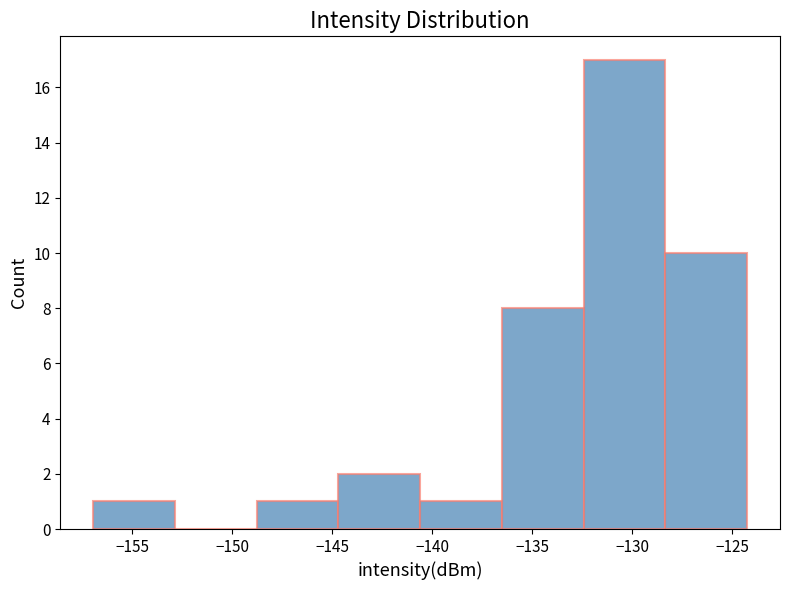

How tall is the bar that spans -128.5 to -124.0 on the x-axis? Neither the bar edges nor the heights are printed on the chart, so give them approximately, as read against the axes.

10